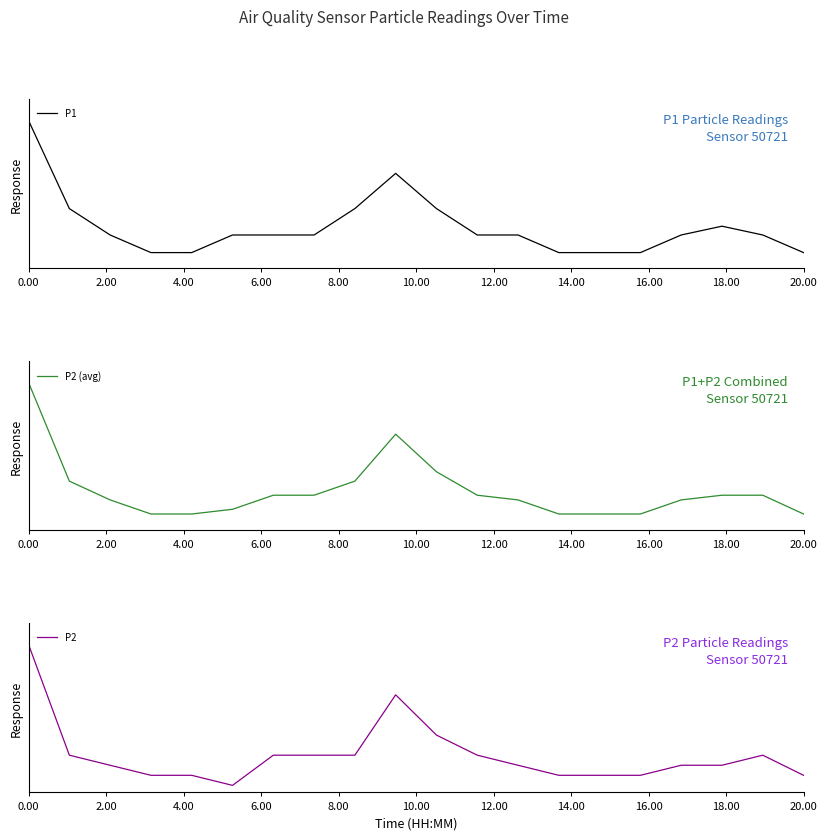

Is this an area chart (filled region under the line)?

No